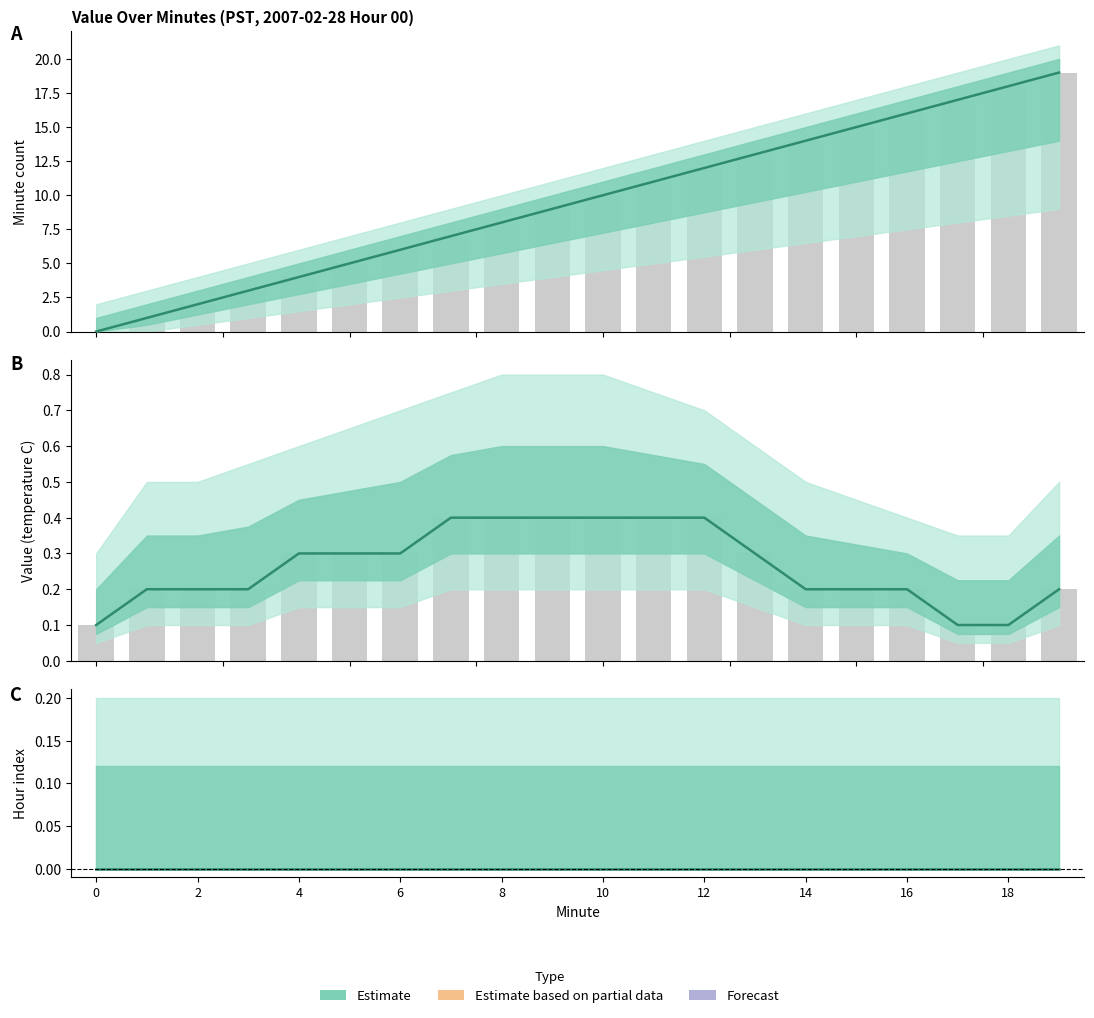

How many data points does each series have?

20